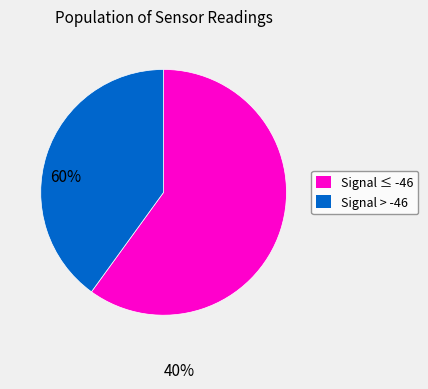

Does any single category account for the majority?

Yes